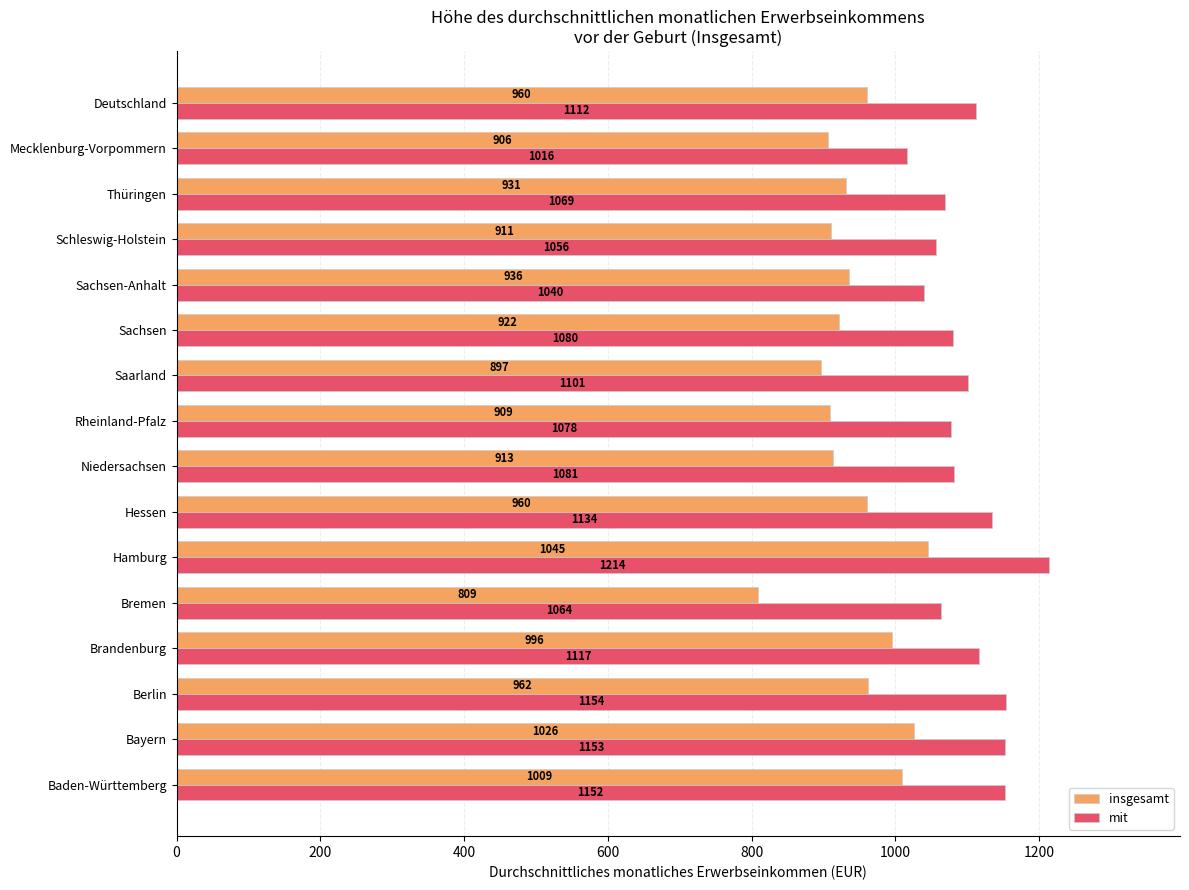

Where is insgesamt nearest to the value 927?

Thüringen